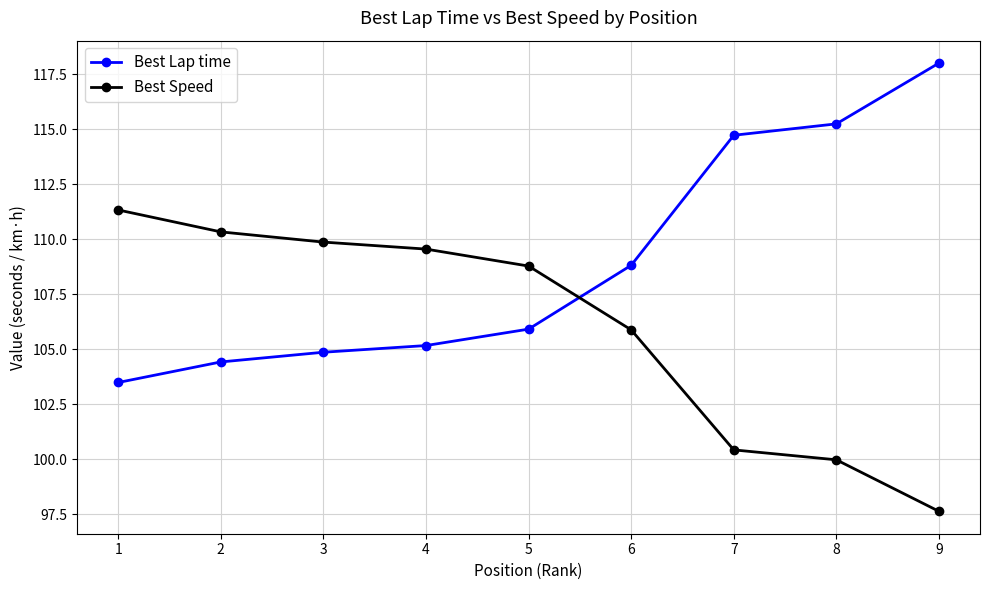

How many times do Best Lap time and Best Speed cross each other?

1